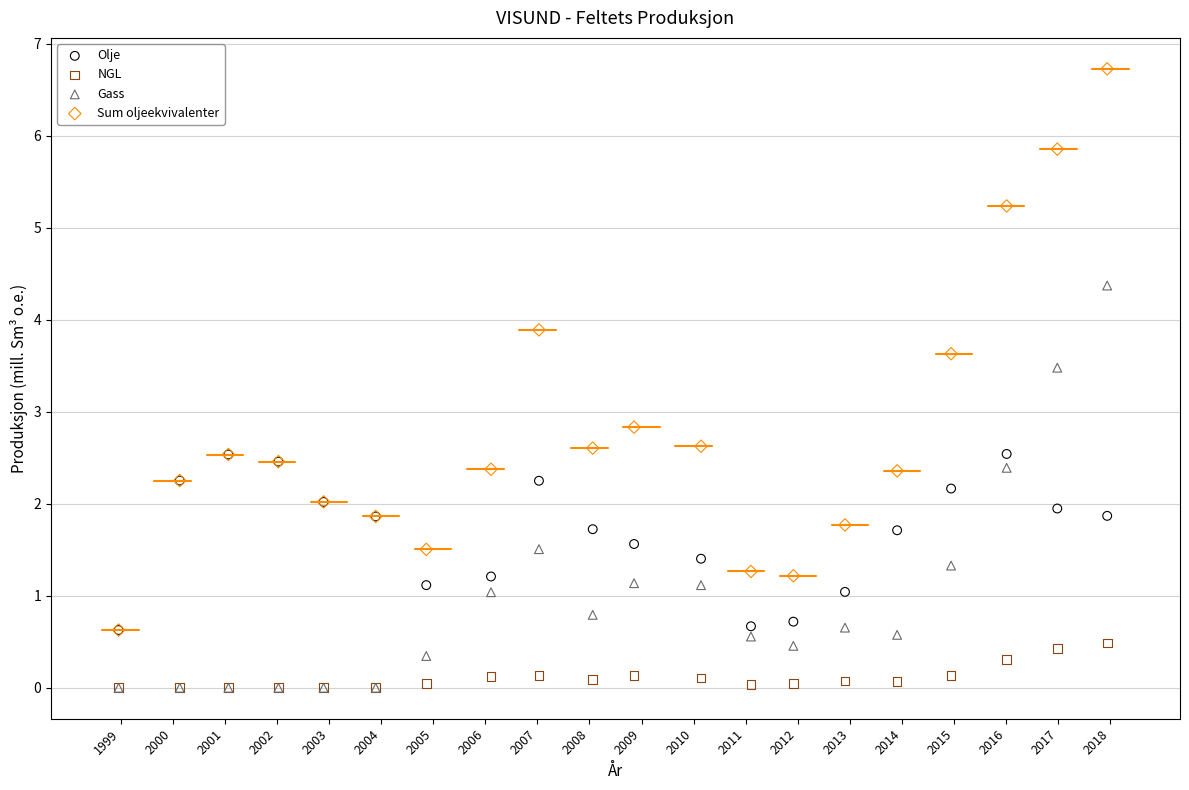

In the Sum oljeekvivalenter series, what Y value is closest to 3?

2.8